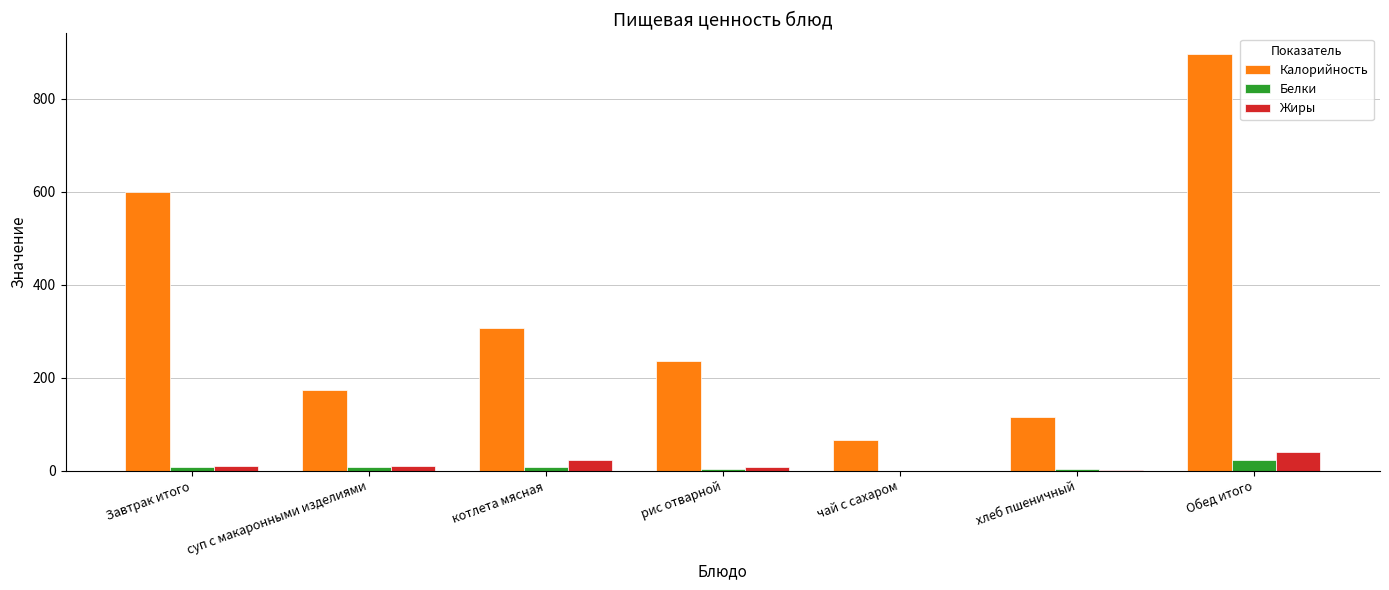

What is the maximum value for Белки?

23.8